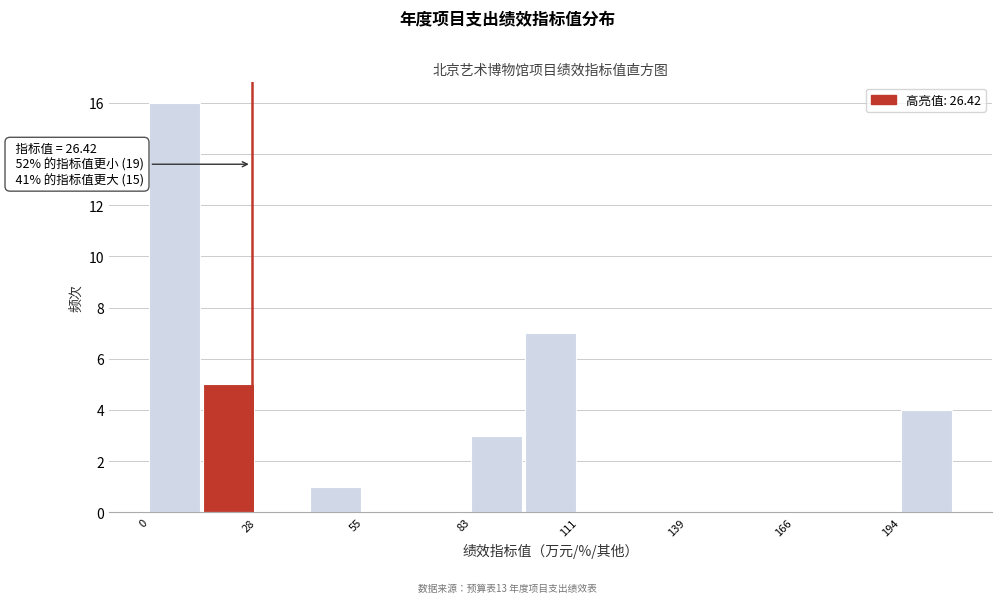

Read against the x-axis, roughly where is the centre of the tallest bar?

5